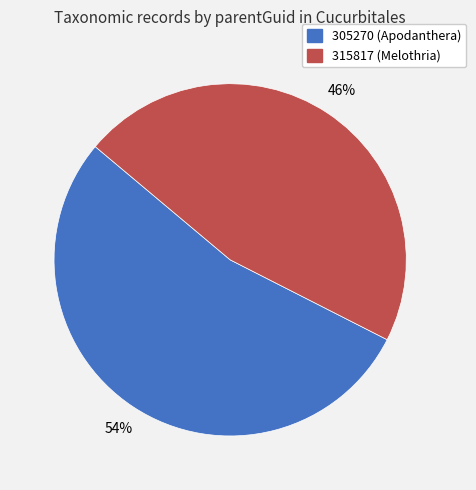

To the nearest percent, what portion does 315817 represent?

46%